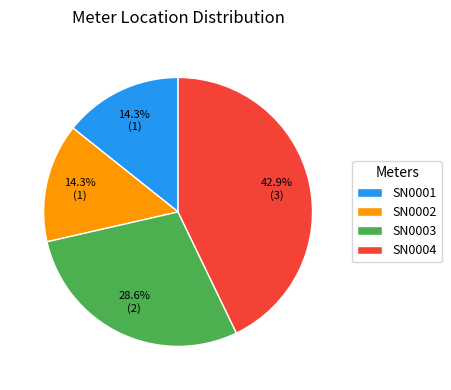

Combined, what portion of the pie is SN0004 and SN0003?

71.4%